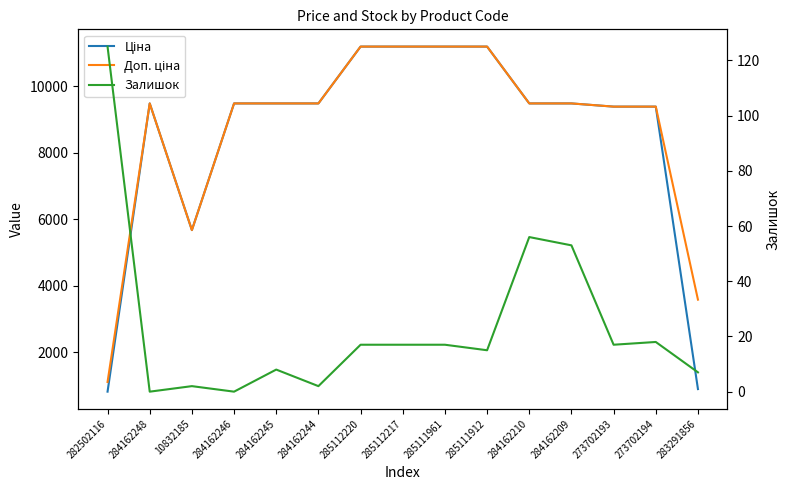

Which series has the largest total across all categories?

Доп. ціна